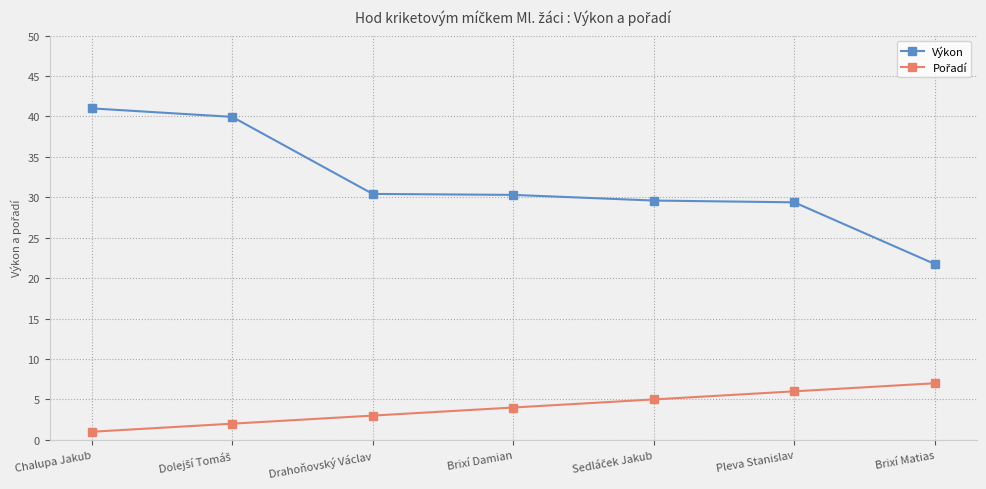

Which series has the largest range (max minus min)?

Výkon